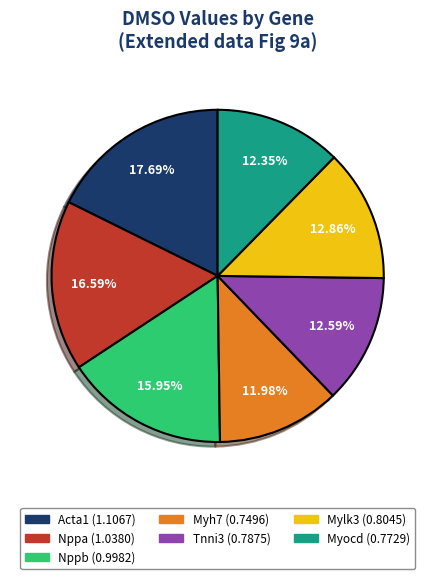

Does Myh7 represent more than half of the total?

No